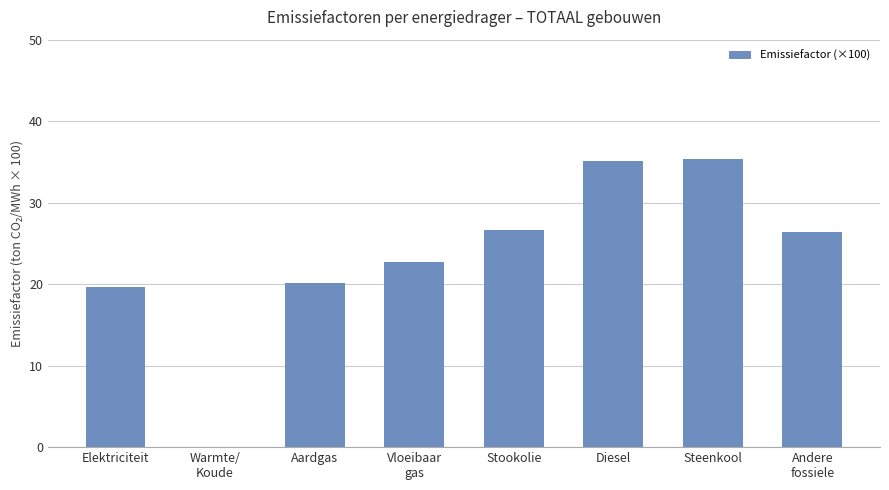

The value at Elektriciteit is 19.7. True or false?

True